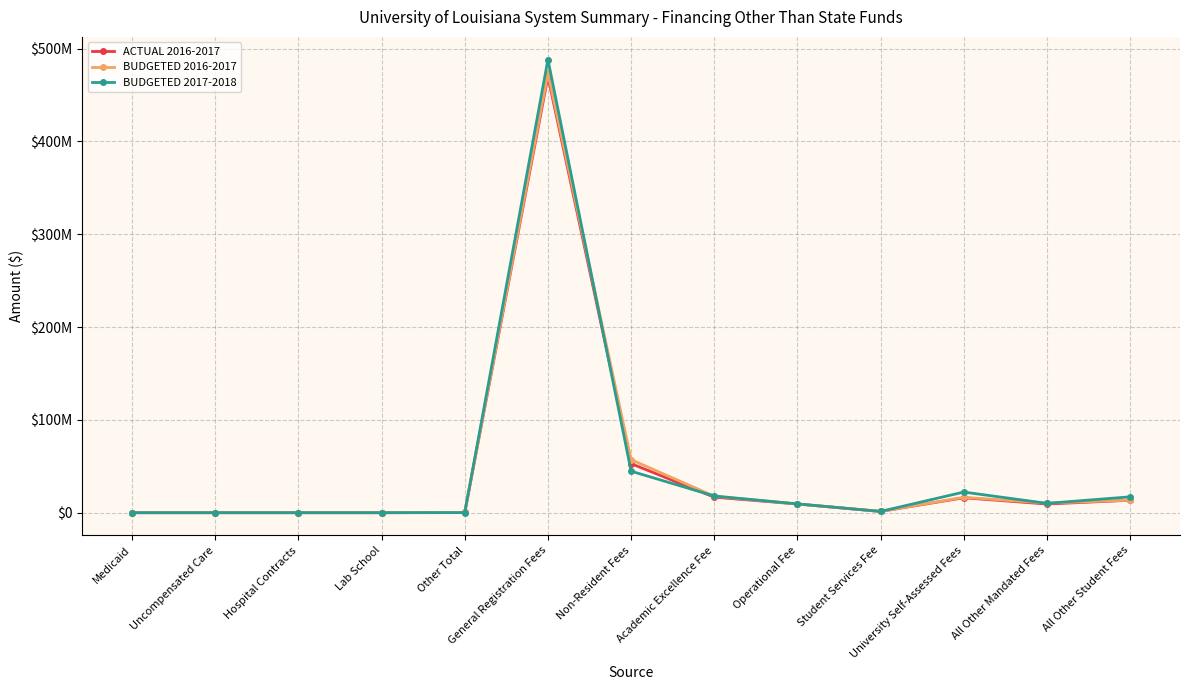

Where do ACTUAL 2016-2017 and BUDGETED 2017-2018 first cross each other?

Other Total and General Registration Fees